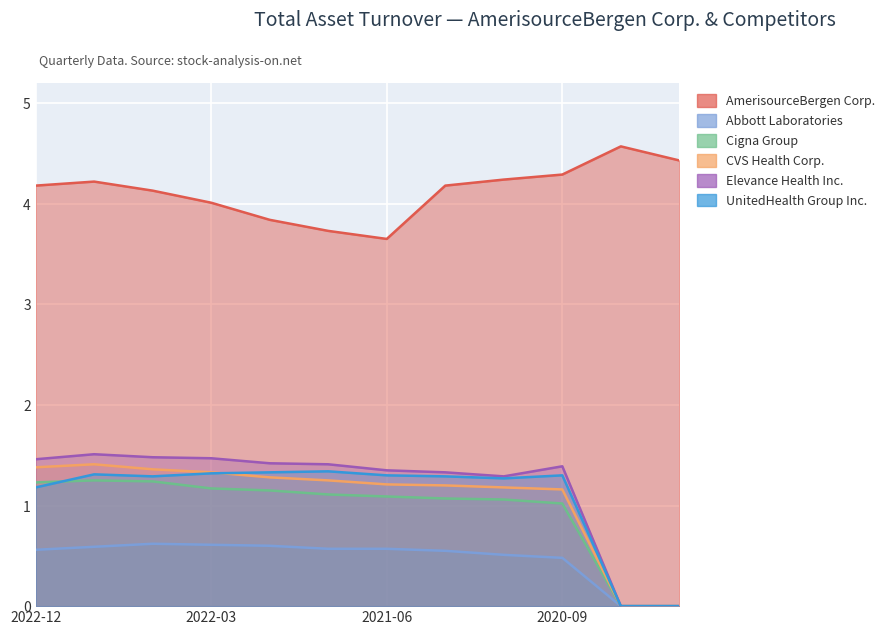

Where does the Elevance Health Inc. series first go above 1?

2022-12